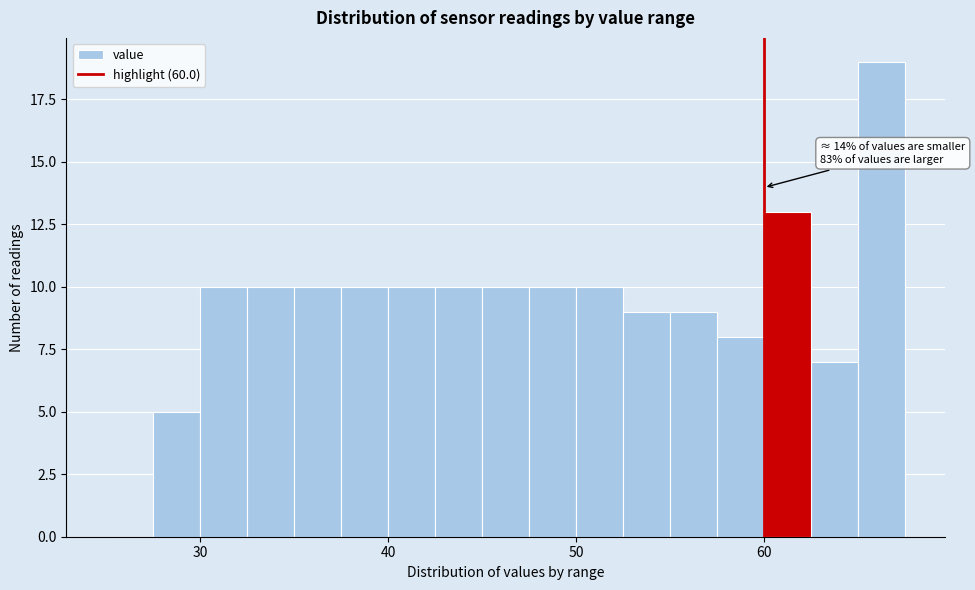

Read against the x-axis, roughly where is the centre of the tallest bar?

66